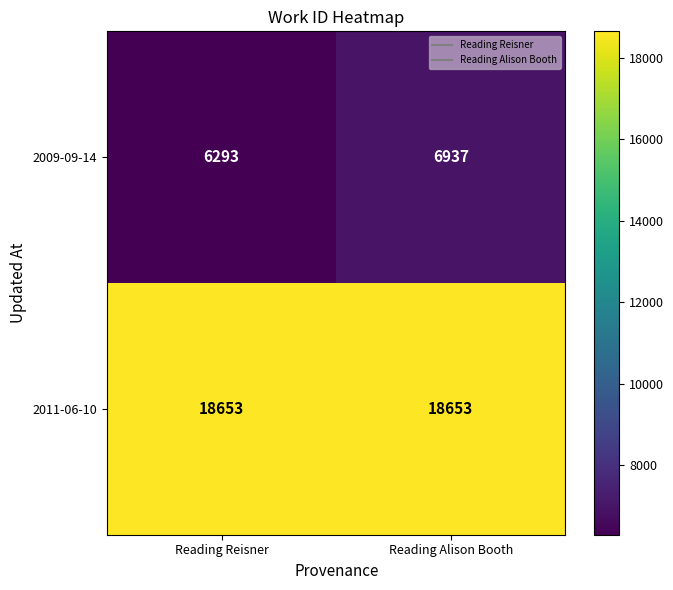

Rank the series by their average value, from lowest to highest.

2009-09-14, 2011-06-10